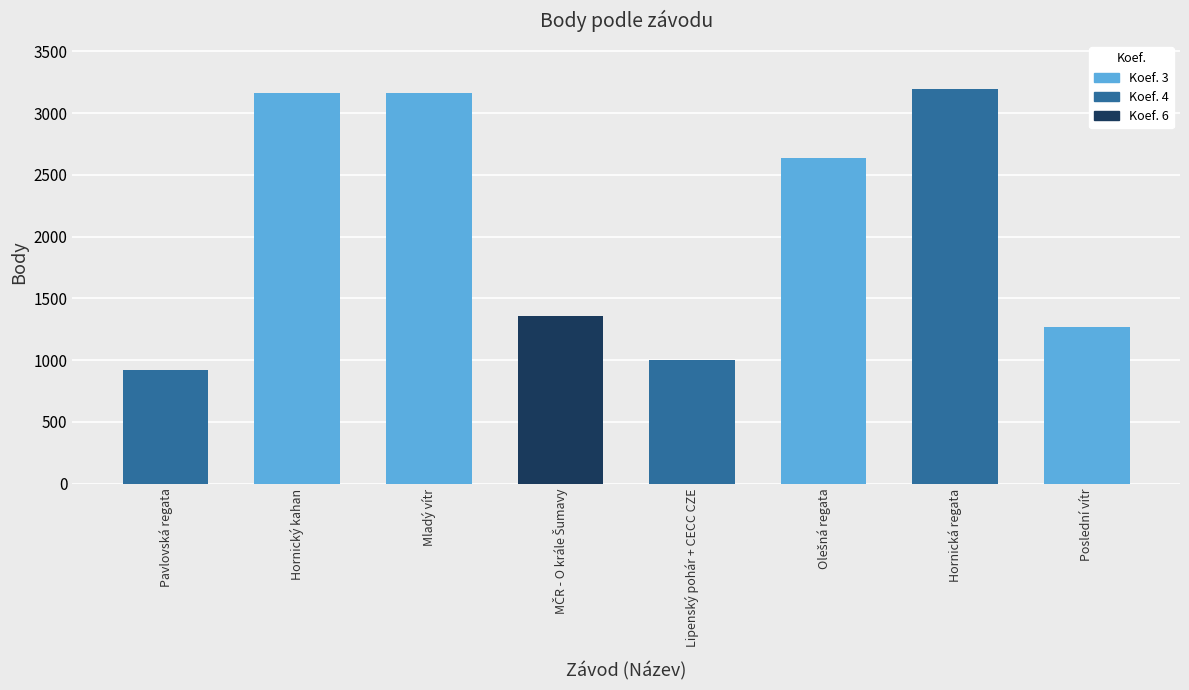

What is the label of the 8th bar from the right?

Pavlovská regata